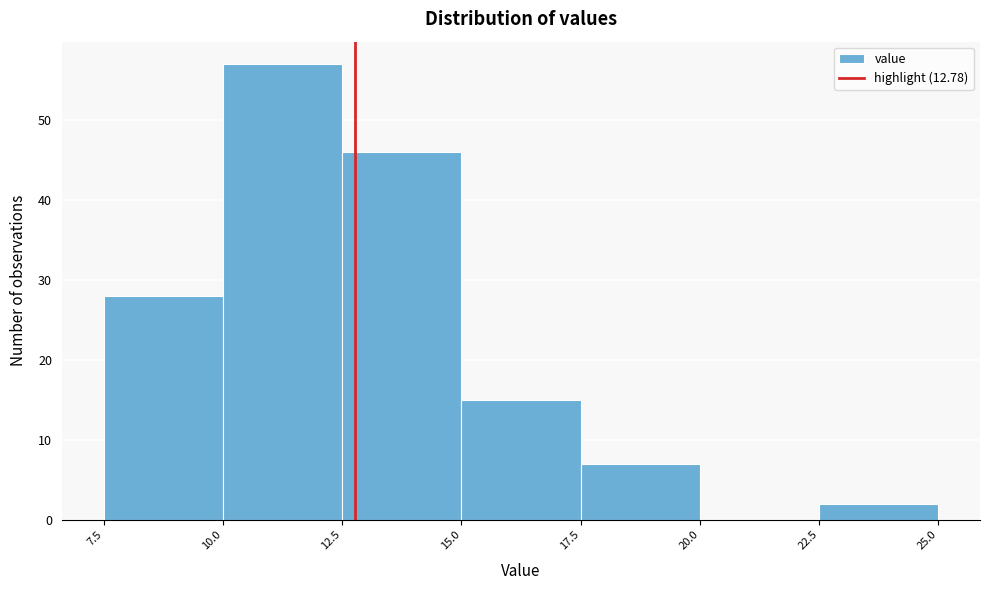

Over which range of the x-axis is the bar tallest?

10.0 to 12.5